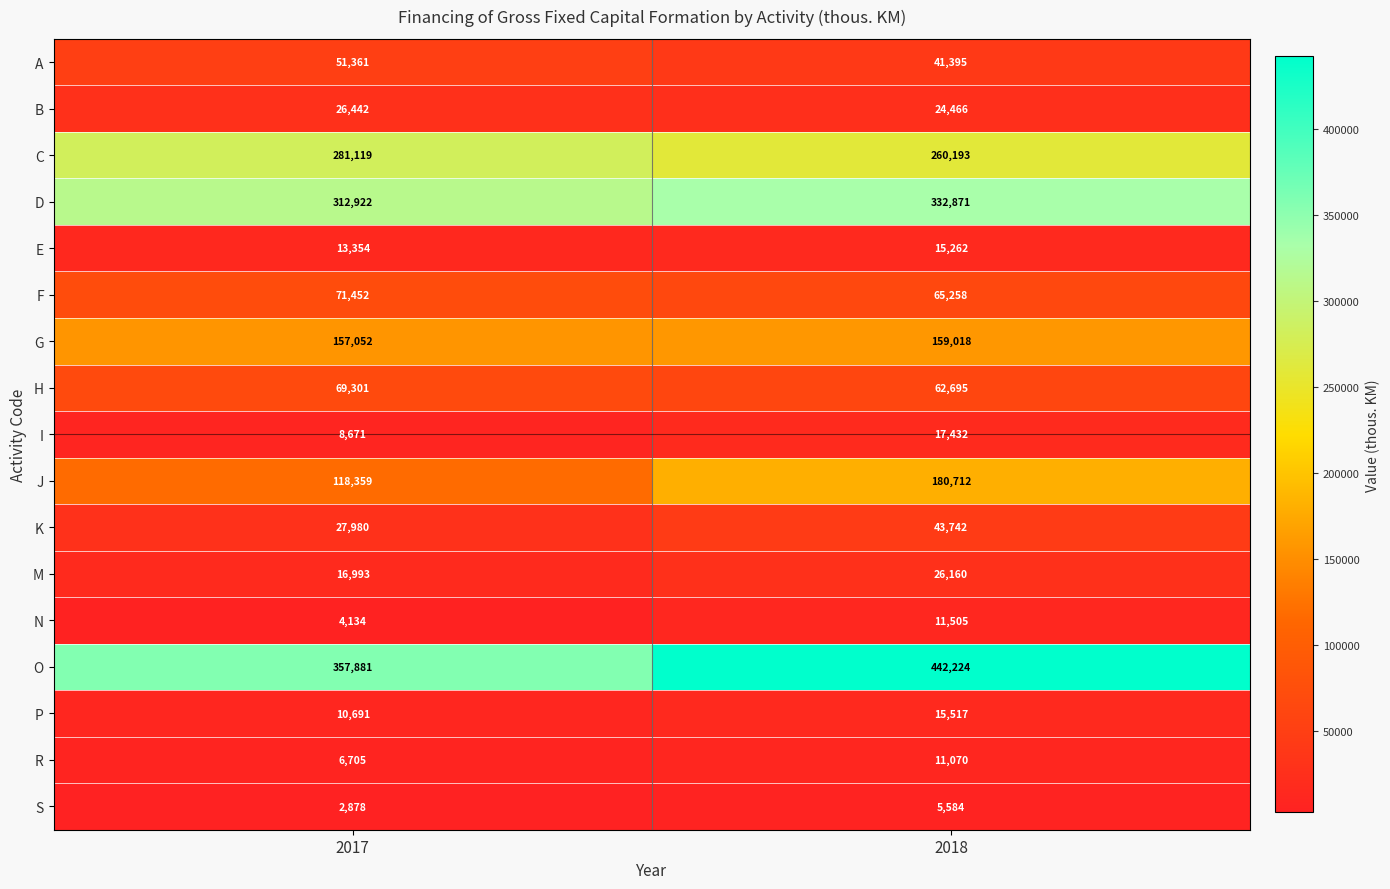

Between 2017 and 2018, which series saw the biggest shift?

O